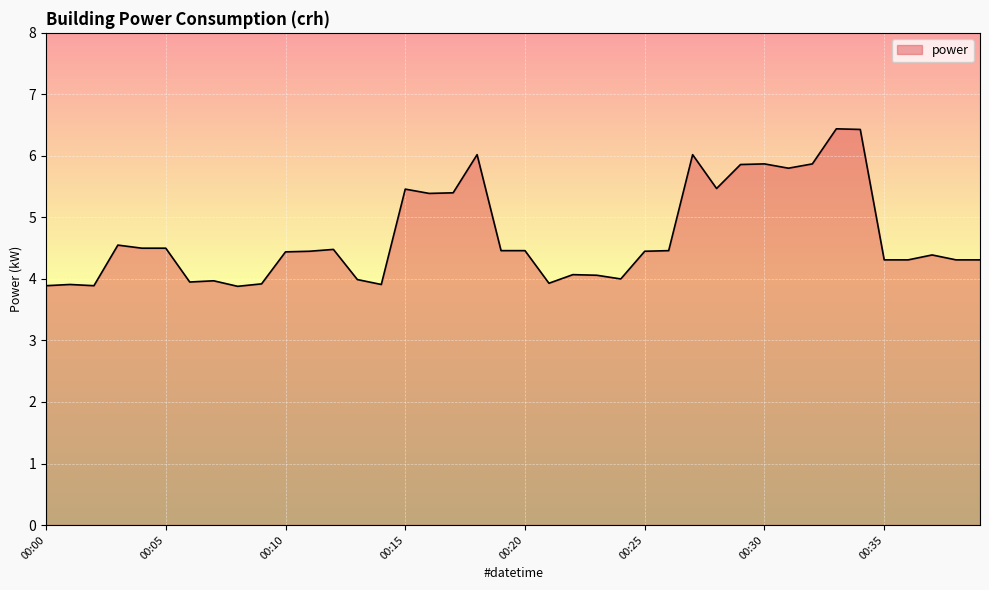

What is the smallest value displayed?

3.9